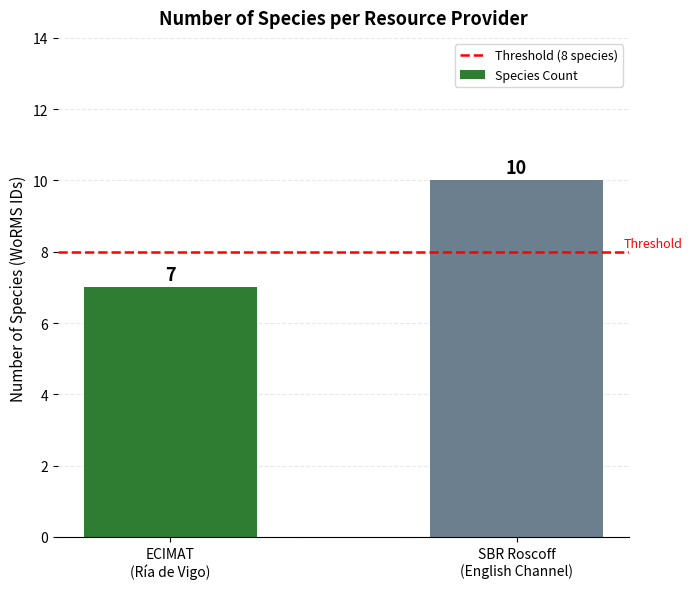

What is the sum of all values?

17